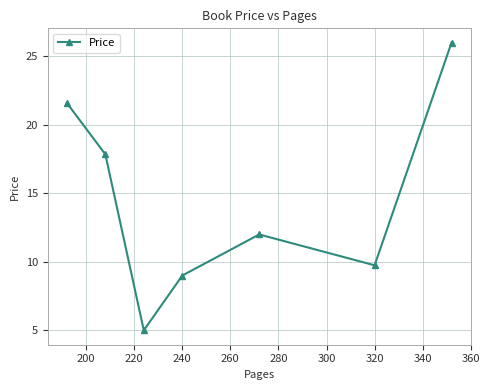

What is the average value?

14.5